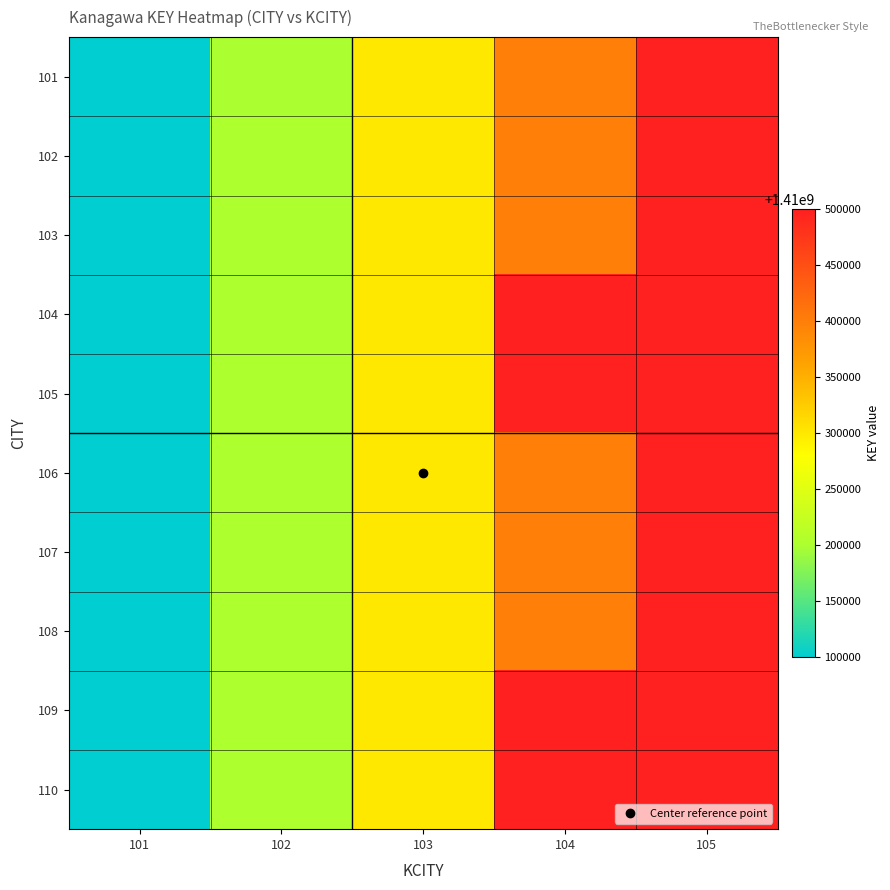

At how many categories does at least one series exceed 1410162428?

4